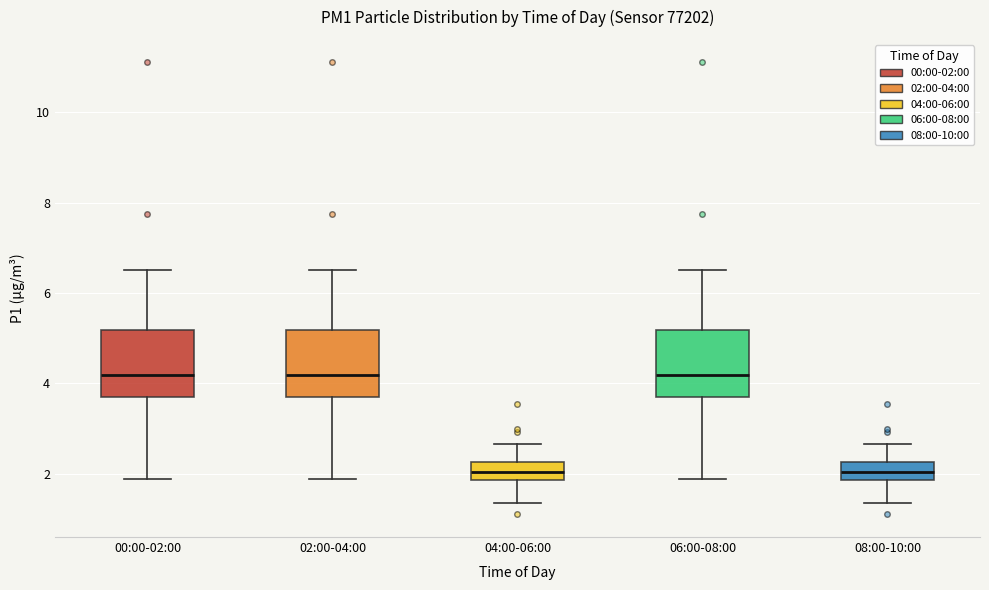

Where does the median line of the box for 06:00-08:00 sit on the y-axis? The values are not printed on the chart, so give them approximately, as read against the axis.

4.2